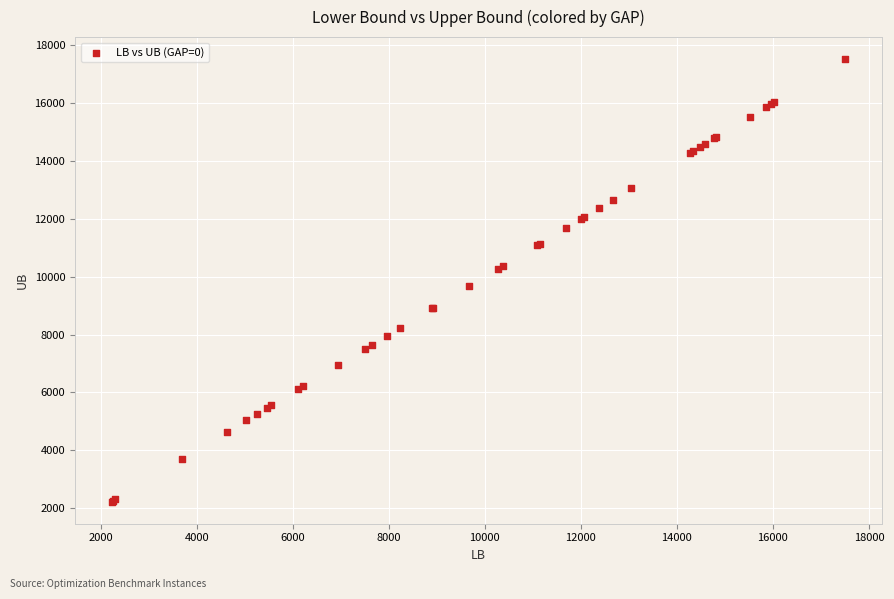

What Y value in the scatter plot is closest to 9868?

9674.1